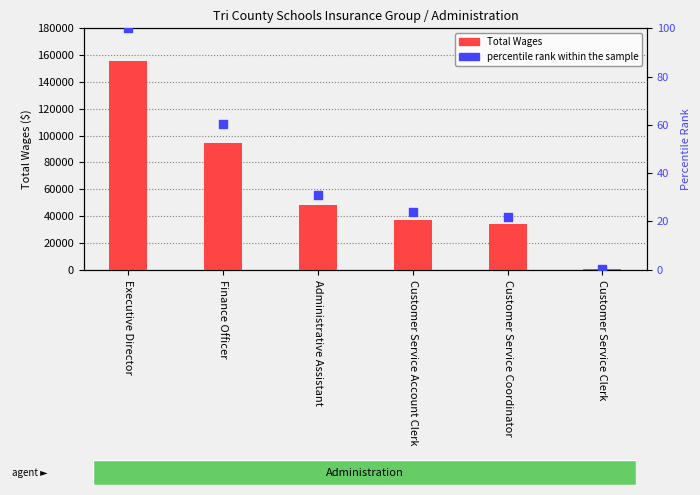

At which category is the sum across all series the highest?

Executive Director